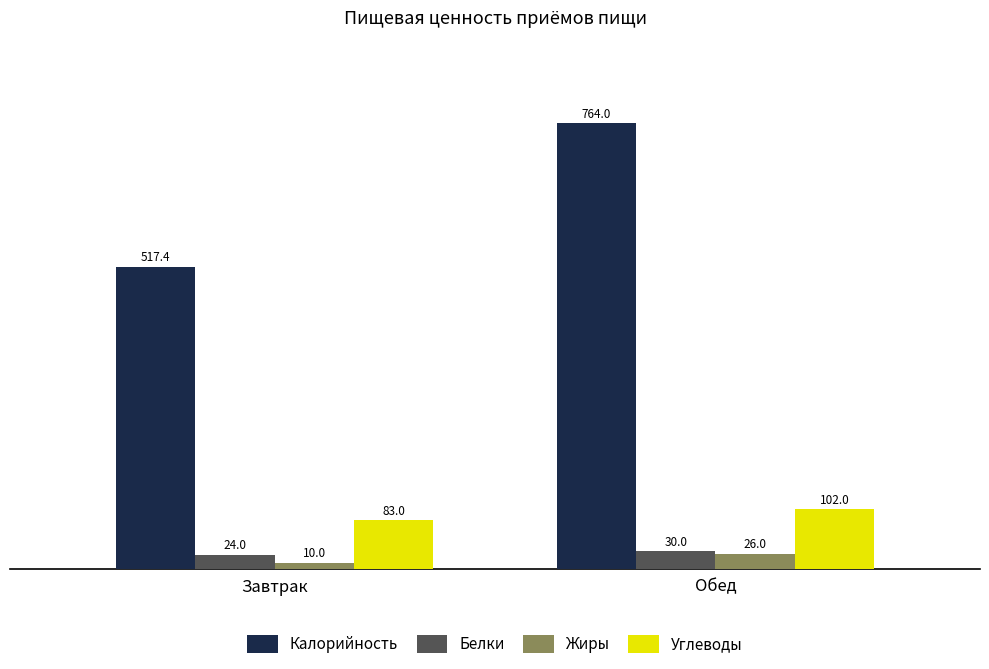

The value of Углеводы at Завтрак is 33.7. True or false?

False